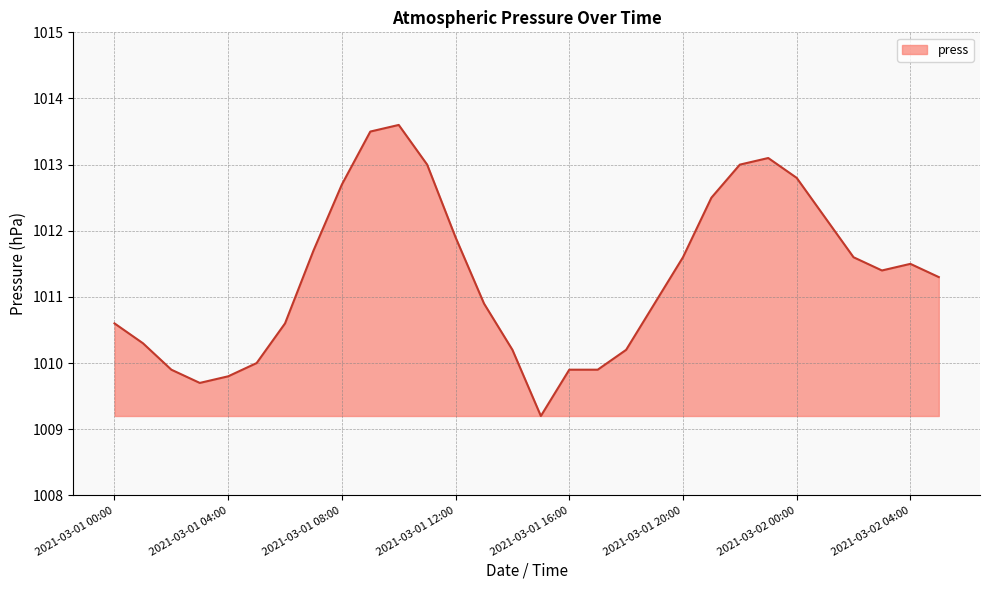

What is the smallest value displayed?

1009.2